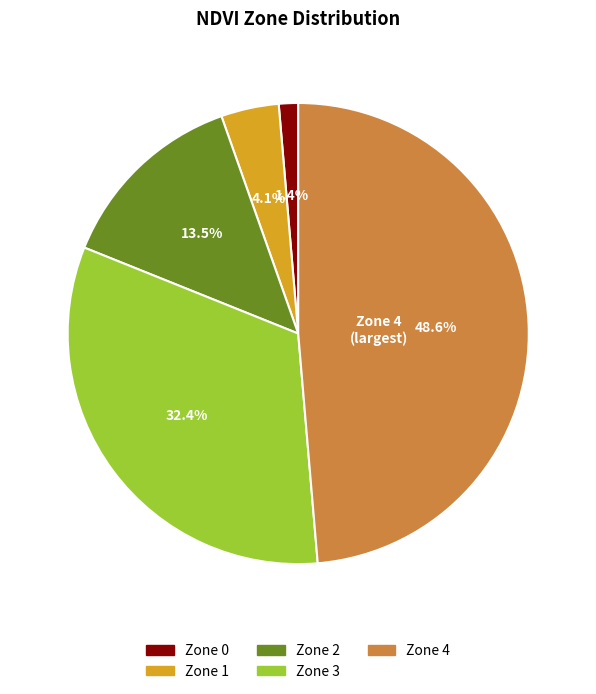

Approximately how many times larger is the value at Zone 3 compared to Zone 4?

0.7